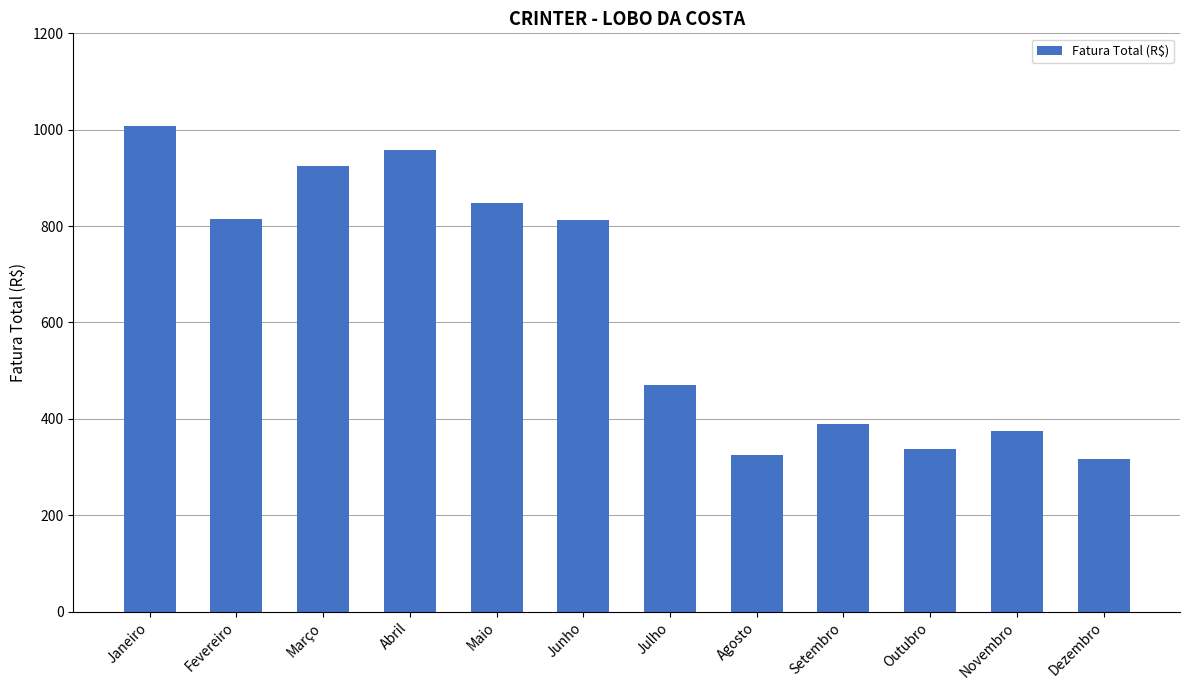

Is it true that the value at Fevereiro is 815.4?

True